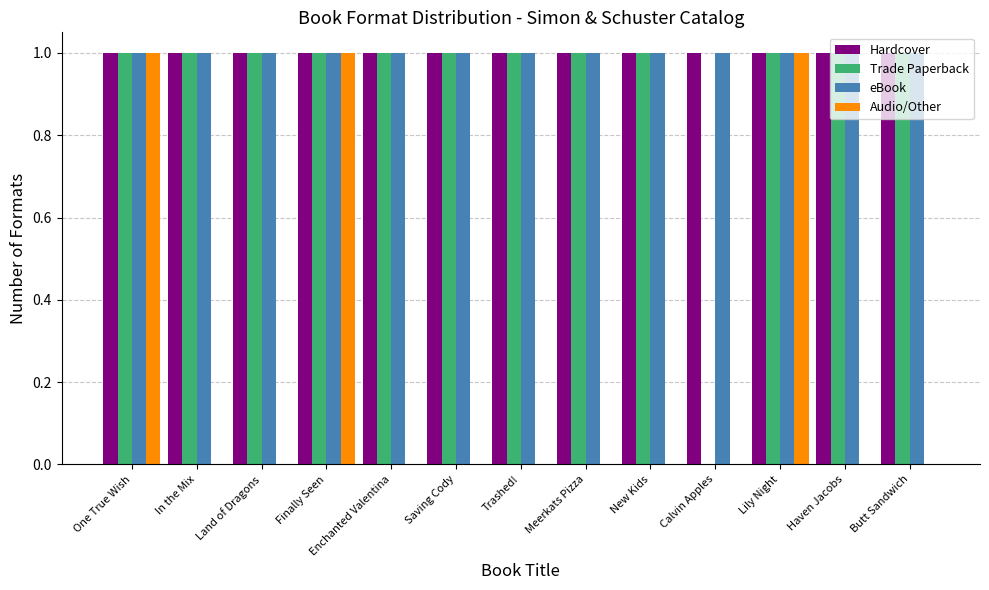

Between Land of Dragons and Lily Night, which series saw the biggest shift?

Audio/Other